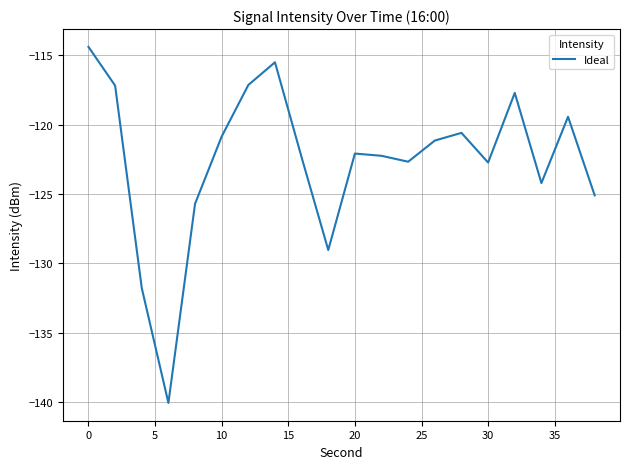

What is the difference between the maximum and minimum values?

25.7